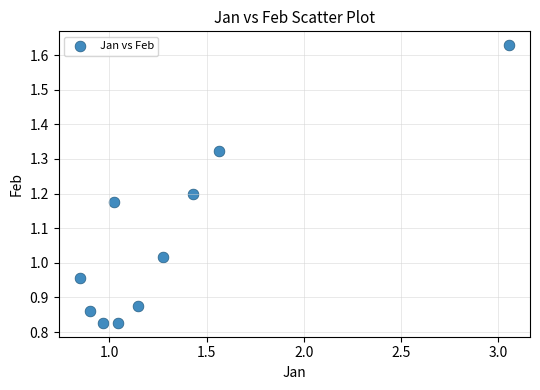

What is the average Y value?

1.1